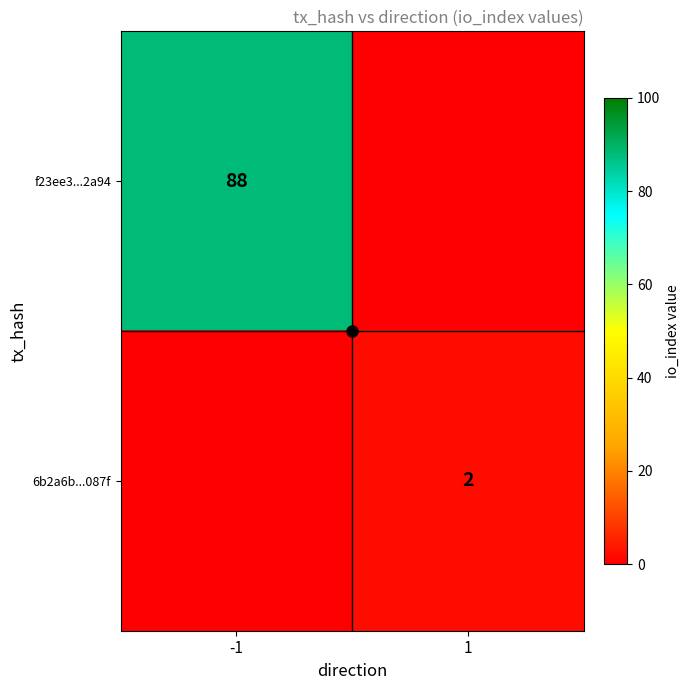

List the series in order of their peak value, highest first.

f23ee3...2a94, 6b2a6b...087f